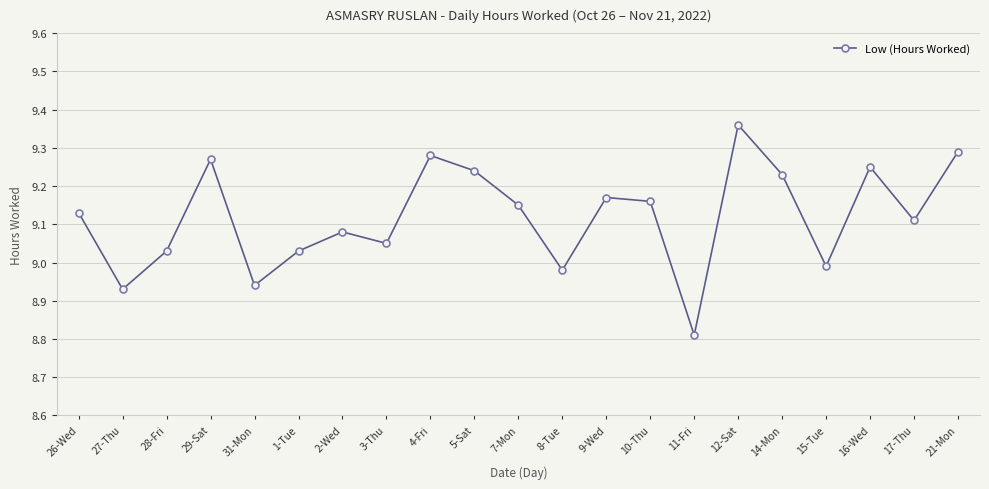

Where is the first local maximum?

29-Sat